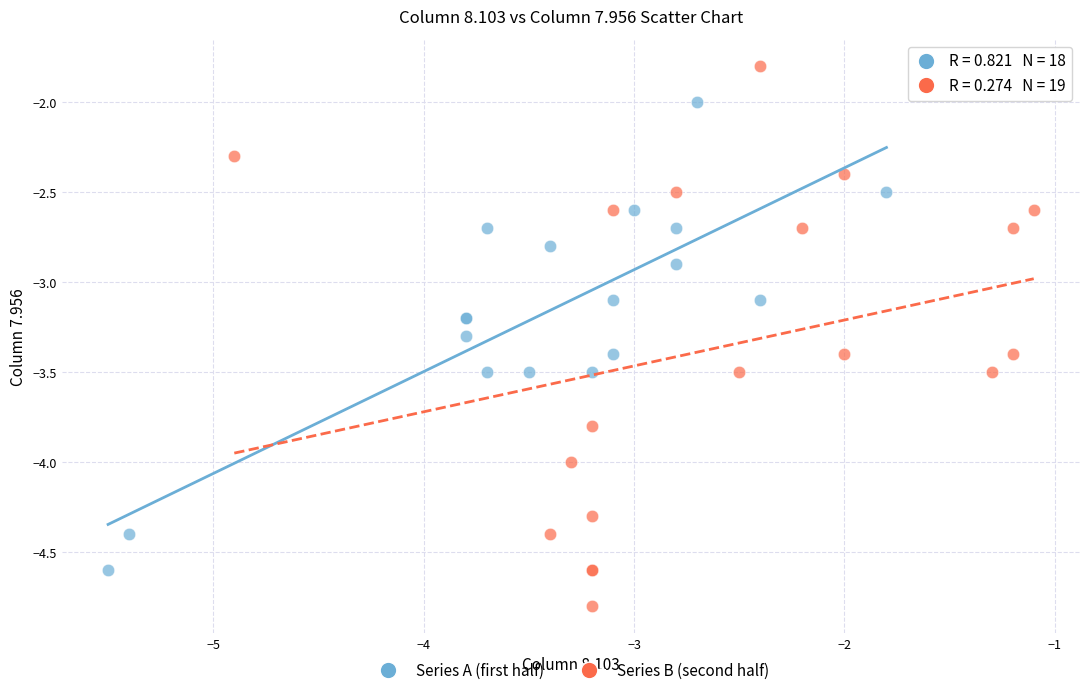

Which series has the widest spread of Y values?

Series B (second half)